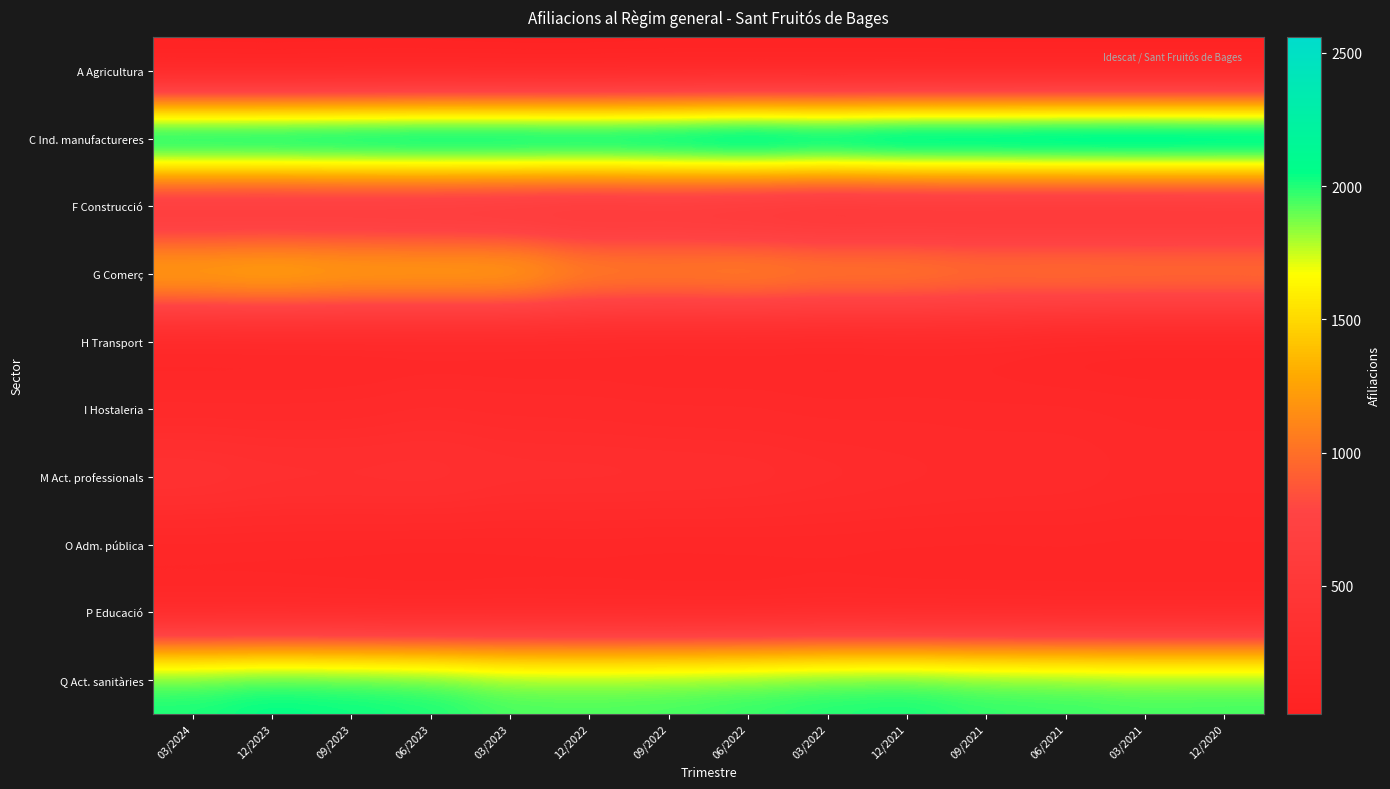

Which has a higher value, 09/2022 or 03/2022?

09/2022